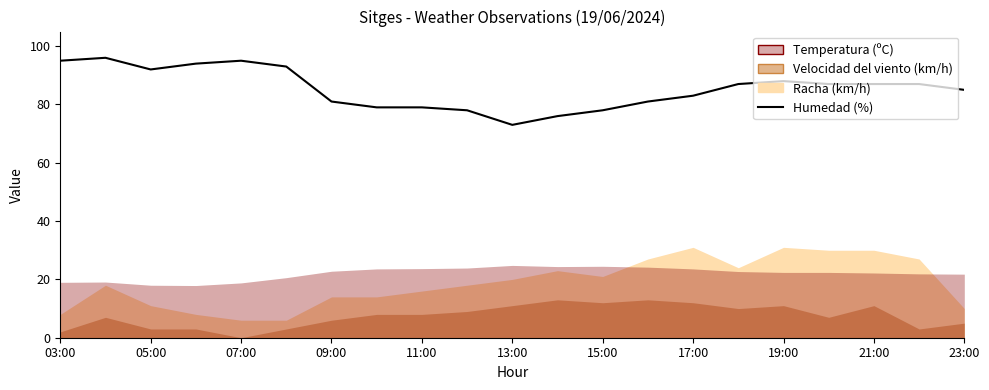

What is the sum of all values?

1794